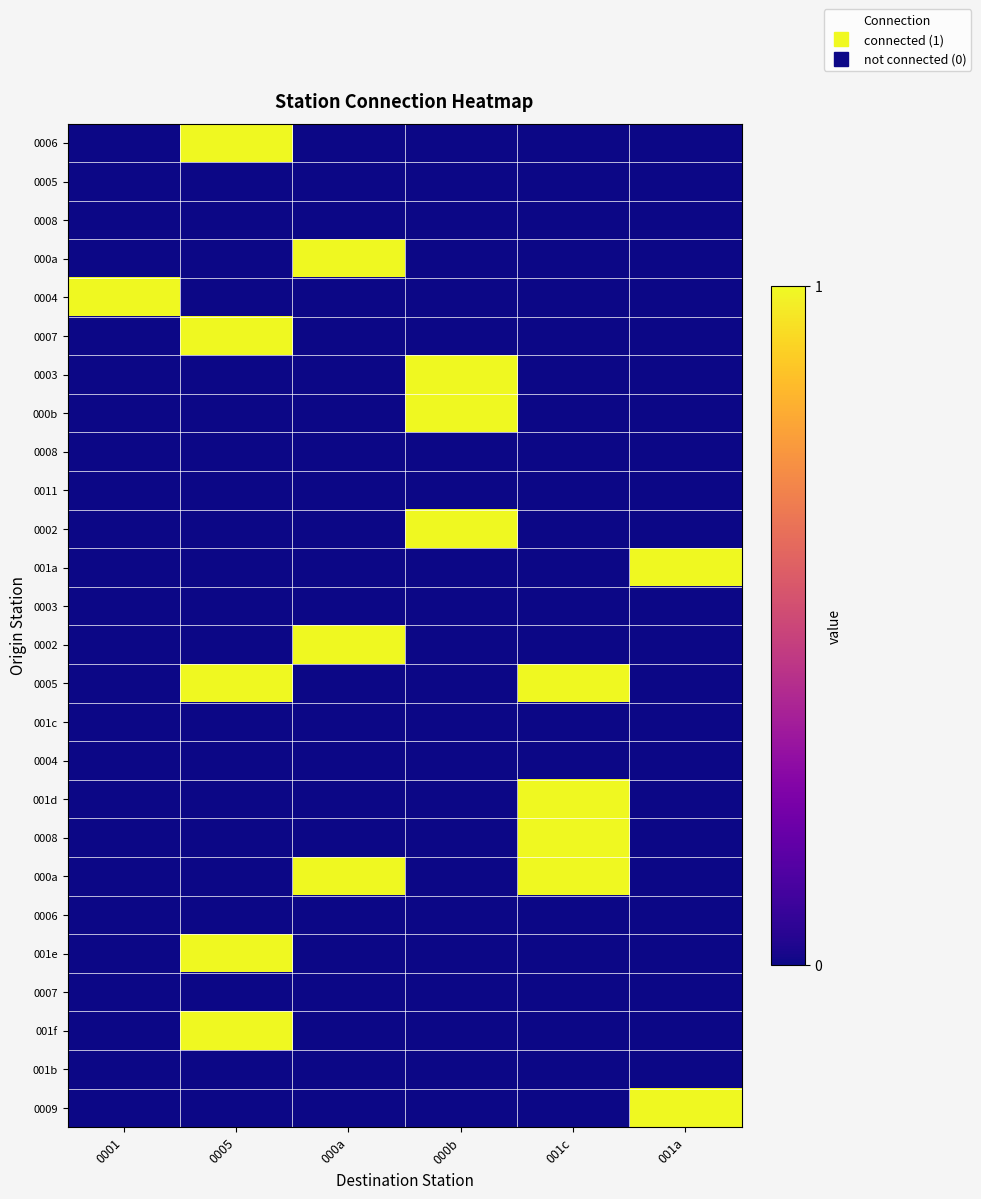

What is the total value across all series at 0005?

5